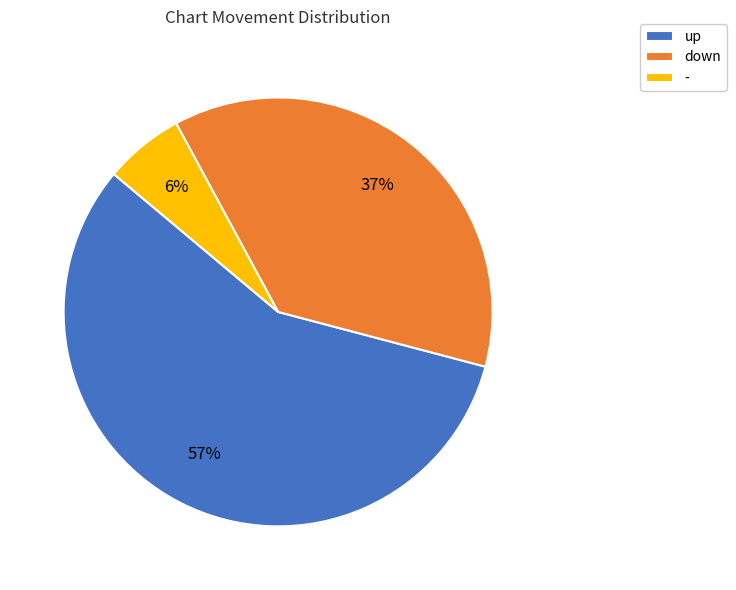

What is the smallest slice in the pie chart?

-